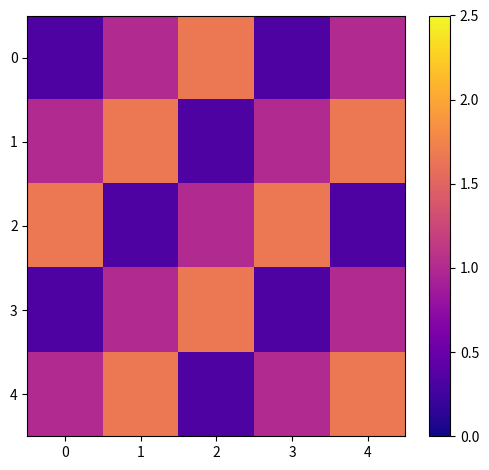

What is the greatest value displayed?

1.7